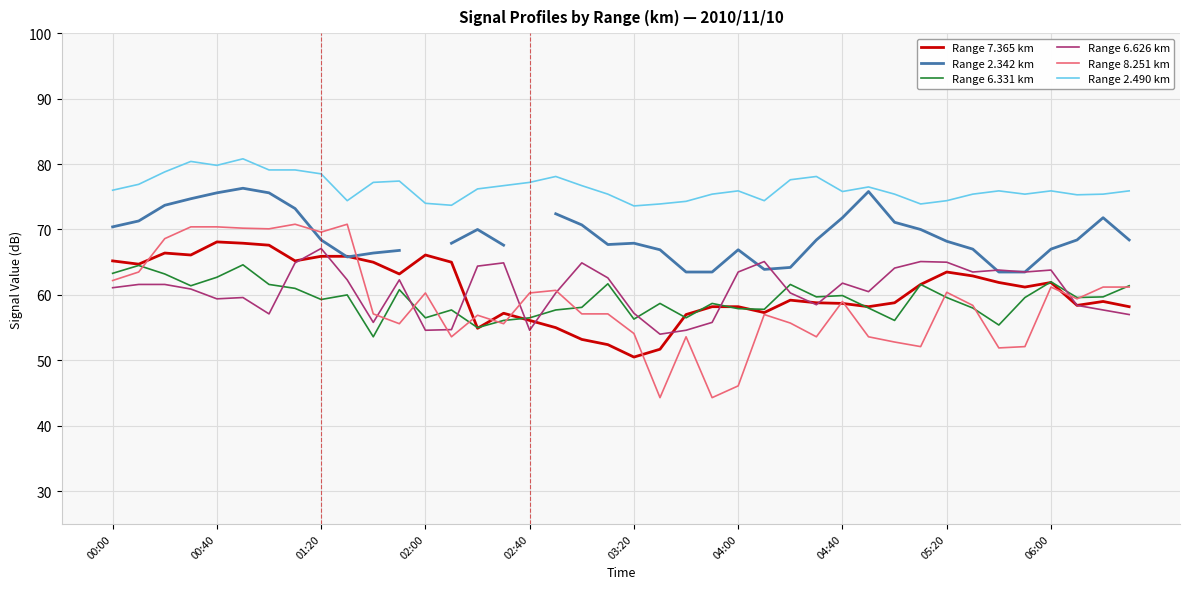

The value of Range 6.626 km at 02:40 is 54.6. True or false?

True